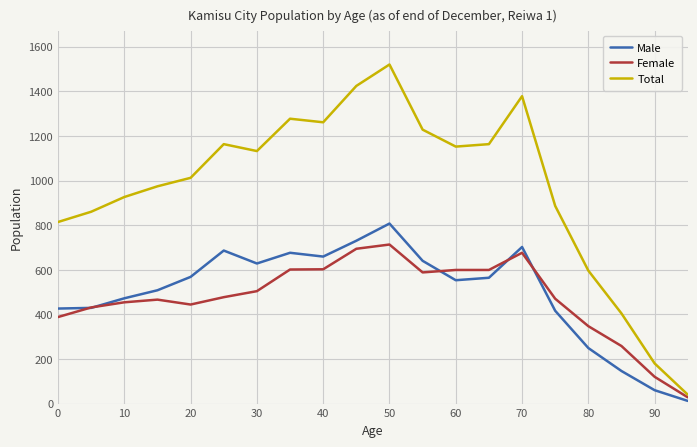

How many distinct data groups are displayed?

3